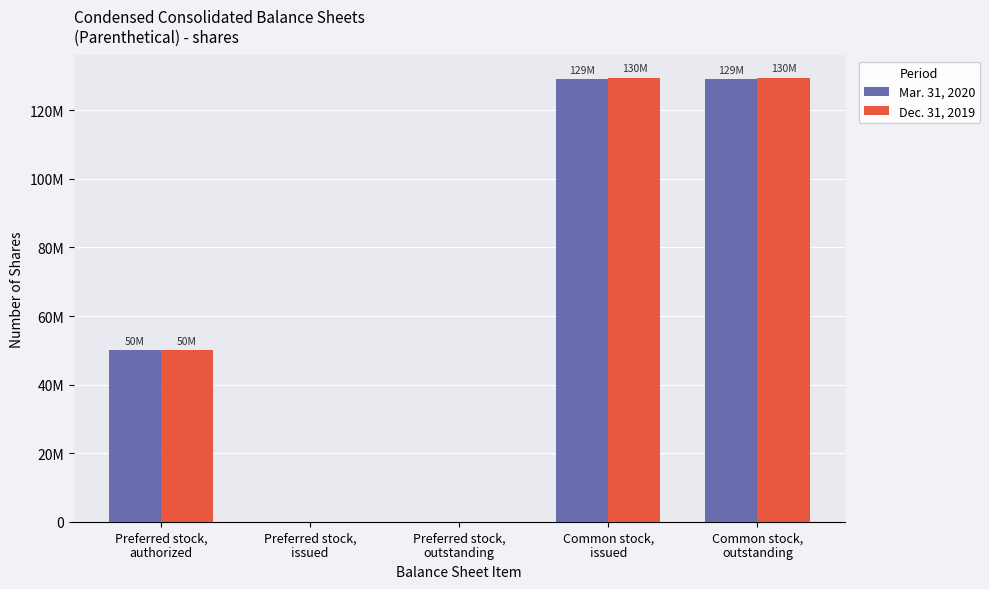

Between Preferred stock,
issued and Common stock,
outstanding, which is larger?

Common stock,
outstanding